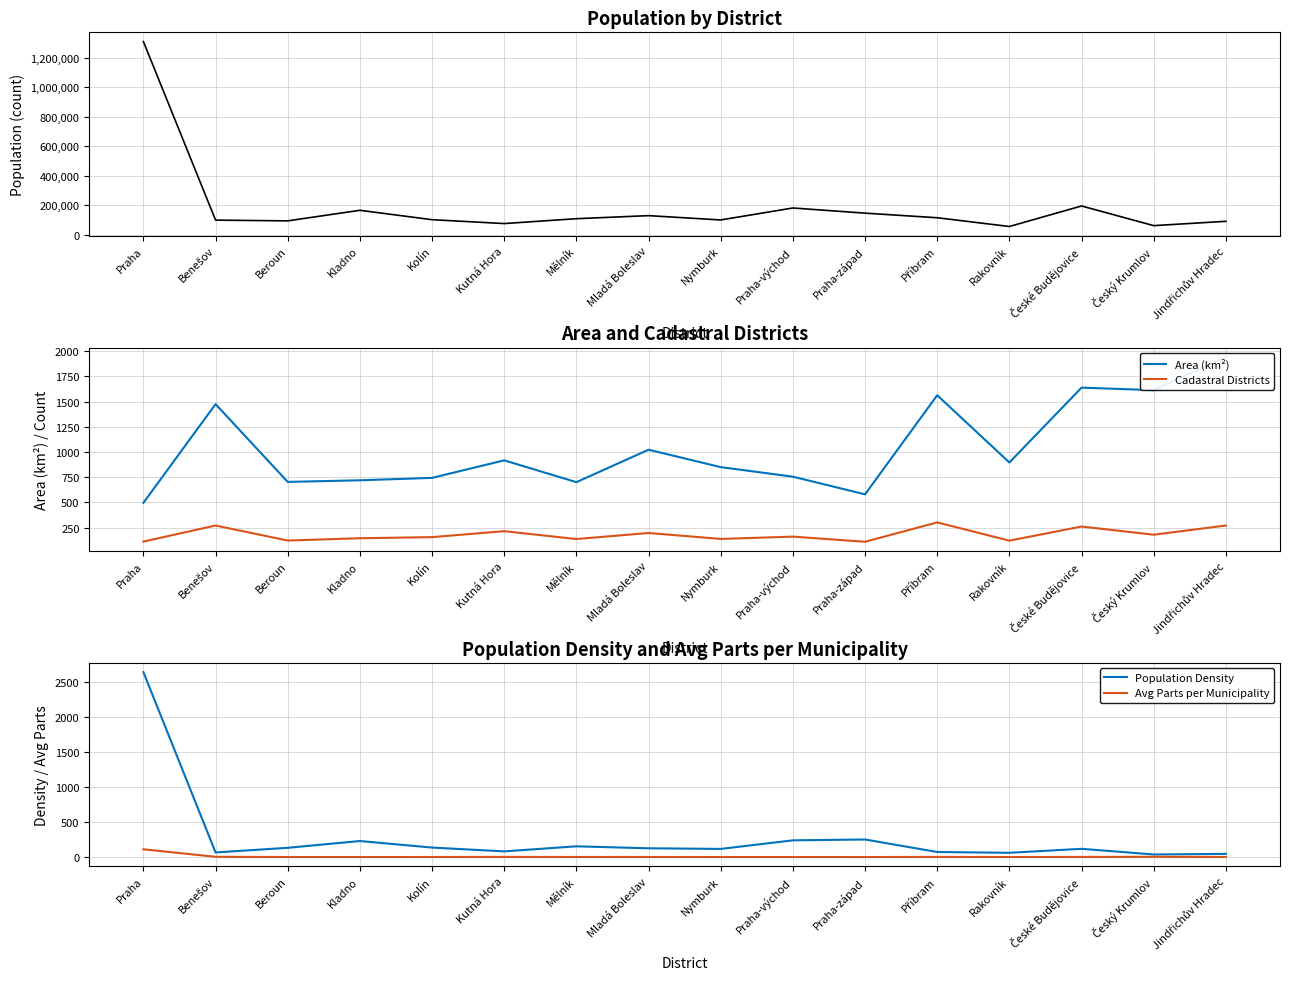

At which label does Population first exceed 108352?

Praha